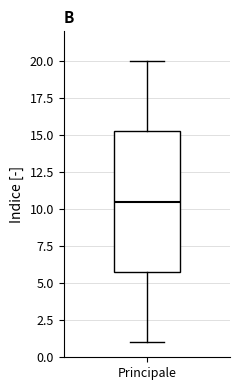

Where is the lower edge of the box for Principale on the y-axis? The values are not printed on the chart, so give them approximately, as read against the axis.

6.0